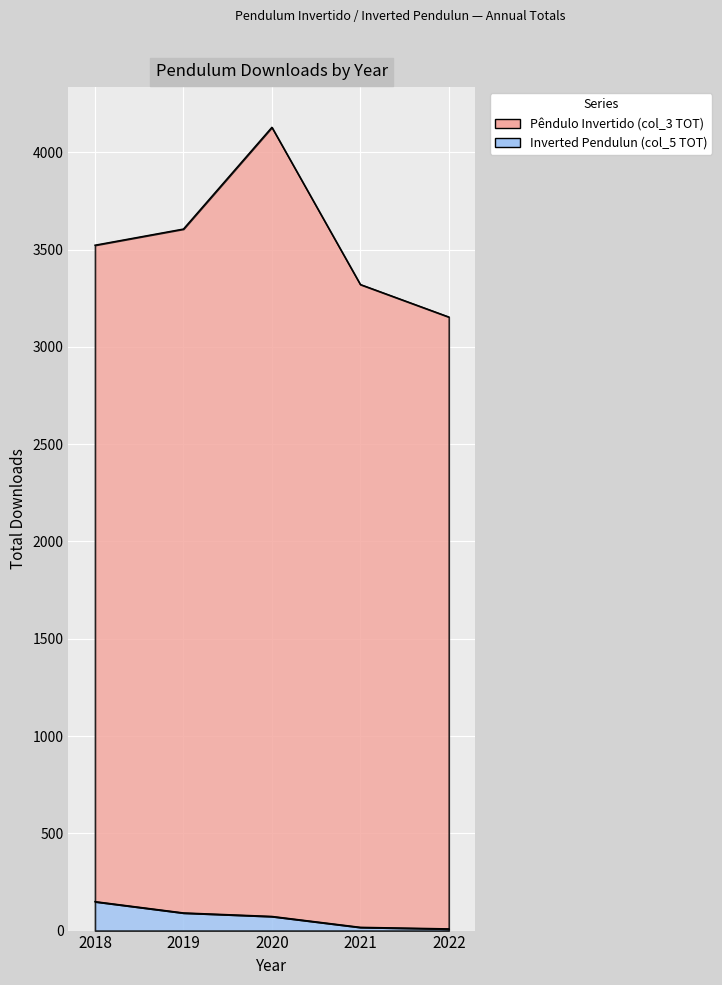

What is the spread (max minus min) of values at 2018?

3374